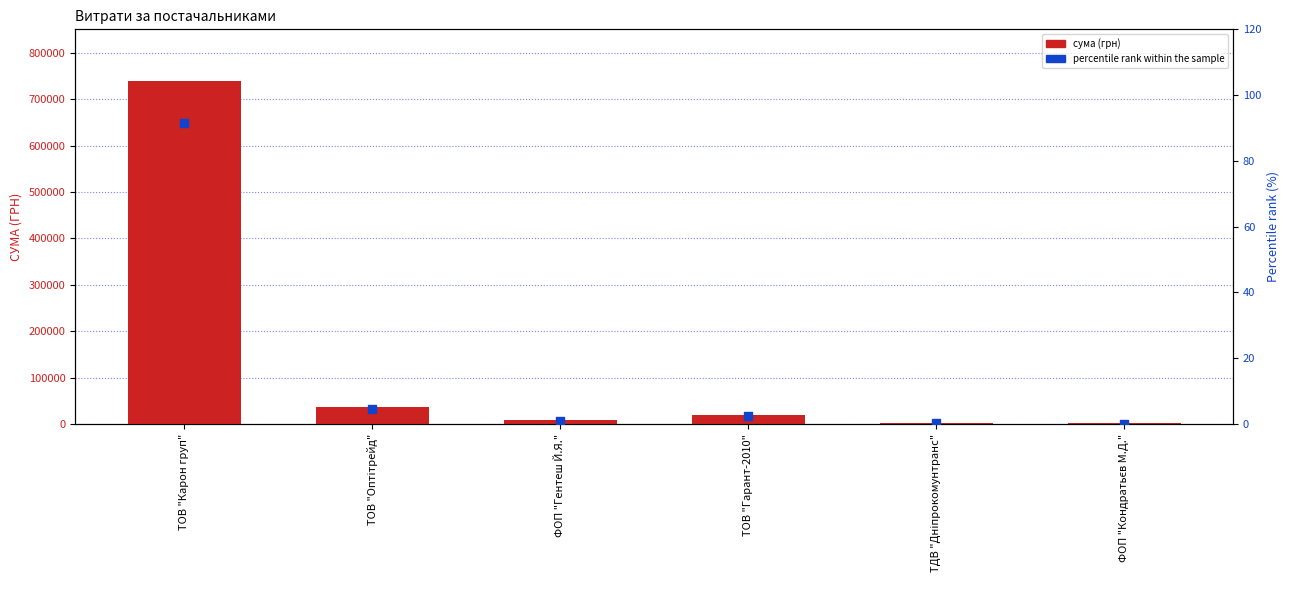

What is the total value across all series at ТОВ "Гарант-2010"?

20464.5